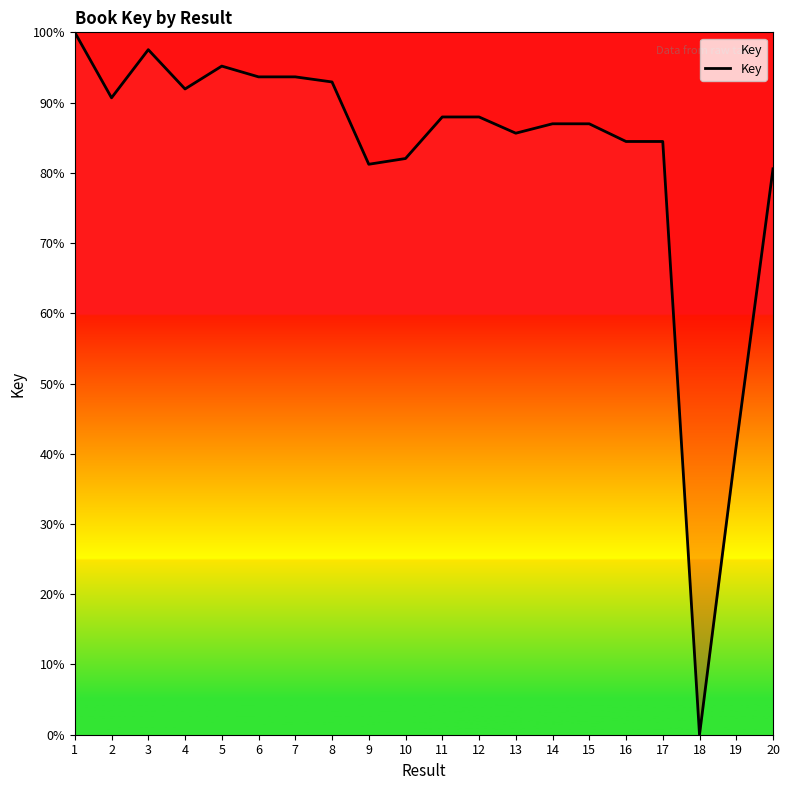

Reading right to left, what are all the values shown in this chart?

20=80.6	19=41.2	18=0.0	17=84.5	16=84.5	15=87.0	14=87.0	13=85.6	12=88.0	11=88.0	10=82.0	9=81.2	8=92.9	7=93.7	6=93.7	5=95.2	4=91.9	3=97.5	2=90.7	1=100.0